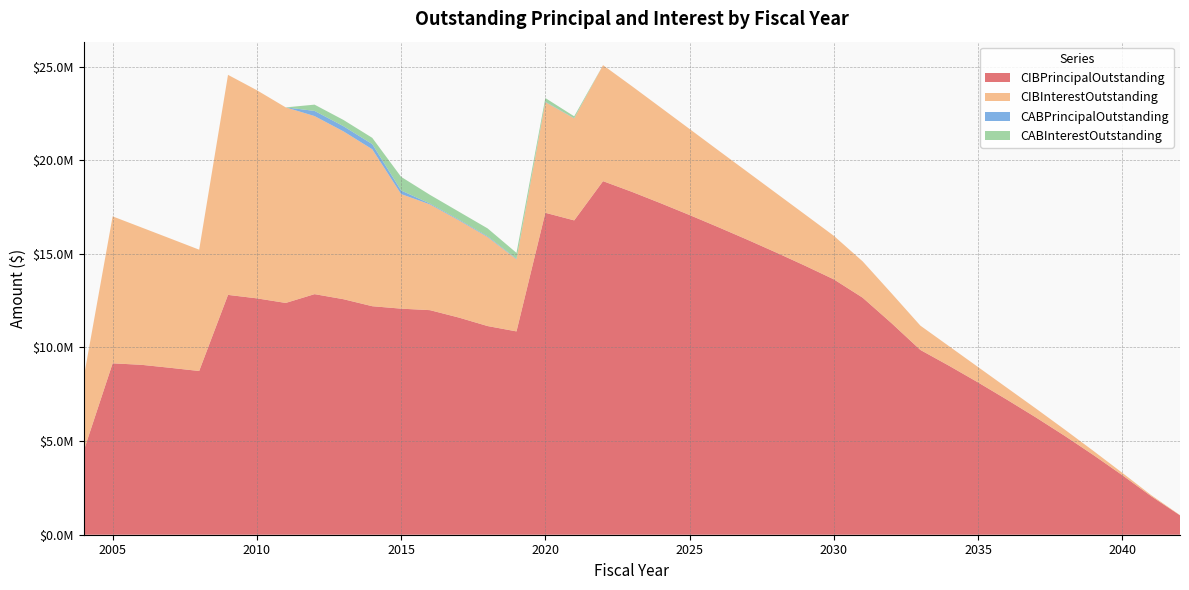

Reading left to right, list all the values displayed in this chart.

CIBPrincipalOutstanding: 4490000.0	9155000.0	9075000.0	8915000.0	8745000.0	12810000.0	12625000.0	12380000.0	12850000.0	12580000.0	12205000.0	12075000.0	11995000.0	11600000.0	11145000.0	10860000.0	17195000.0	16790000.0	18885000.0	18315000.0	17705000.0	17075000.0	16425000.0	15760000.0	15075000.0	14370000.0	13640000.0	12660000.0	11300000.0	9870000.0	9020000.0	8135000.0	7215000.0	6270000.0	5285000.0	4255000.0	3180000.0	2060000.0	1035000.0
CIBInterestOutstanding: 3921734.4	7848971.9	7337593.1	6905129.4	6480158.1	11753019.8	11116838.8	10445342.5	9511578.1	8965710.6	8383938.1	6120645.0	5648945.0	5196495.0	4755370.0	3853385.0	5910215.0	5447920.8	6196162.0	5644765.8	5111319.5	4596598.3	4101277.0	3625918.2	3171003.2	2737163.2	2325148.2	1940393.2	1595368.2	1298728.2	1043390.7	821803.2	635378.2	476415.6	337540.6	220231.2	126100.0	56787.5	14231.2
CABPrincipalOutstanding: 0.0	0.0	0.0	0.0	0.0	0.0	0.0	0.0	275000.0	275000.0	275000.0	190000.0	45000.0	40000.0	40000.0	30000.0	20000.0	10000.0	0.0	0.0	0.0	0.0	0.0	0.0	0.0	0.0	0.0	0.0	0.0	0.0	0.0	0.0	0.0	0.0	0.0	0.0	0.0	0.0	0.0
CABInterestOutstanding: 0.0	0.0	0.0	0.0	0.0	0.0	0.0	0.0	335000.0	335000.0	335000.0	730000.0	465000.0	420000.0	420000.0	310000.0	200000.0	100000.0	0.0	0.0	0.0	0.0	0.0	0.0	0.0	0.0	0.0	0.0	0.0	0.0	0.0	0.0	0.0	0.0	0.0	0.0	0.0	0.0	0.0